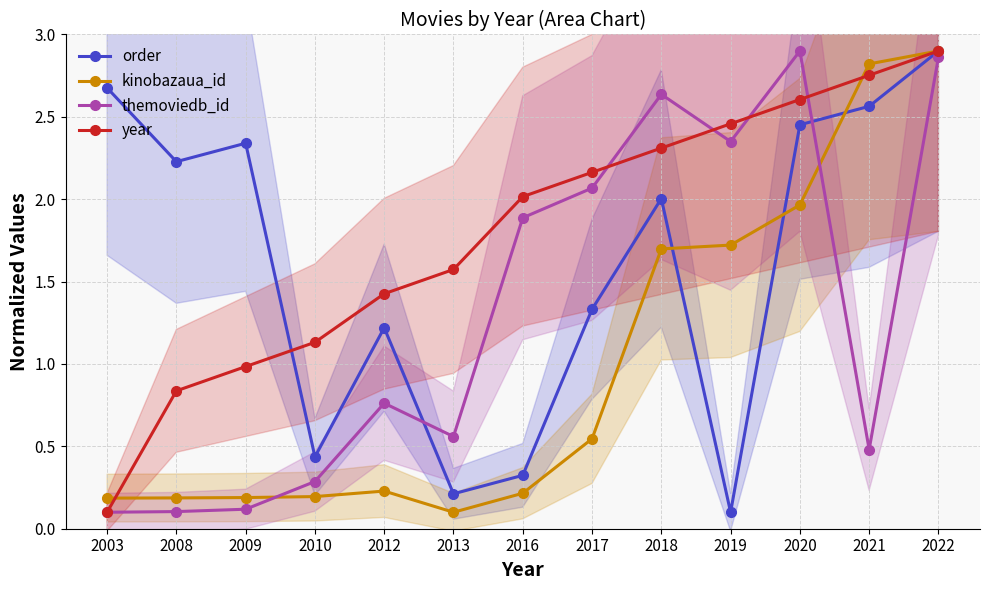

What value does the order series have at 2009?

2.3